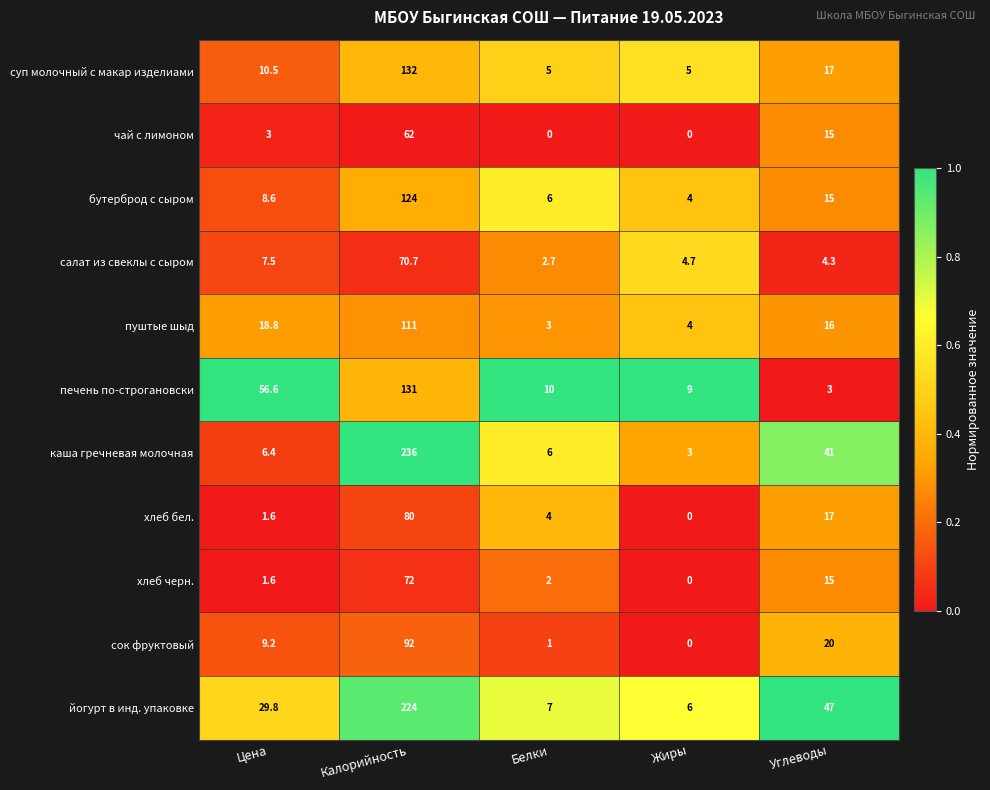

Where does the бутерброд с сыром series first go above 8?

Цена